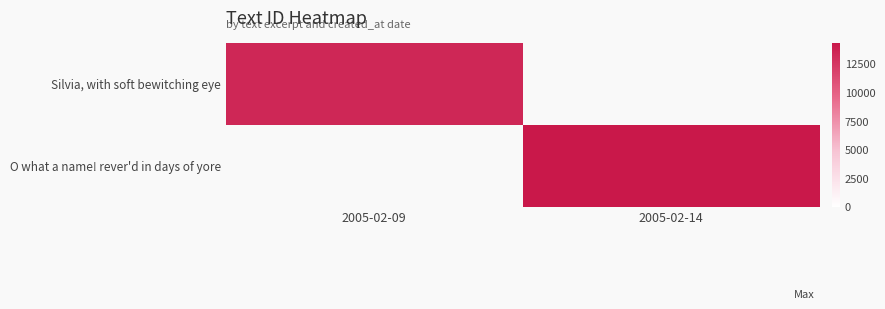

List the series in order of their peak value, lowest first.

Silvia, with soft bewitching eye, O what a name! rever'd in days of yore